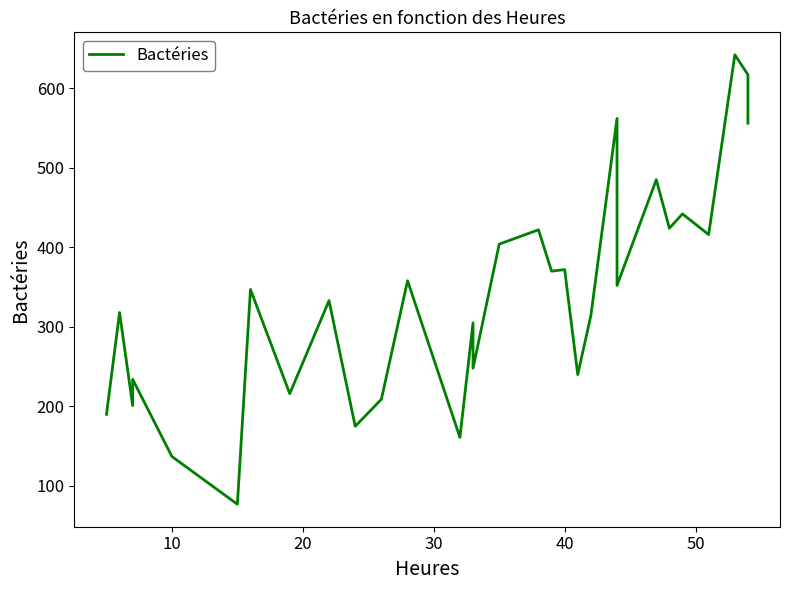

Reading right to left, extract all data points from this chart.

556	617	642	416	442	424	485	352	562	314	240	372	370	422	404	248	305	161	358	209	175	333	216	347	77	137	234	201	318	190